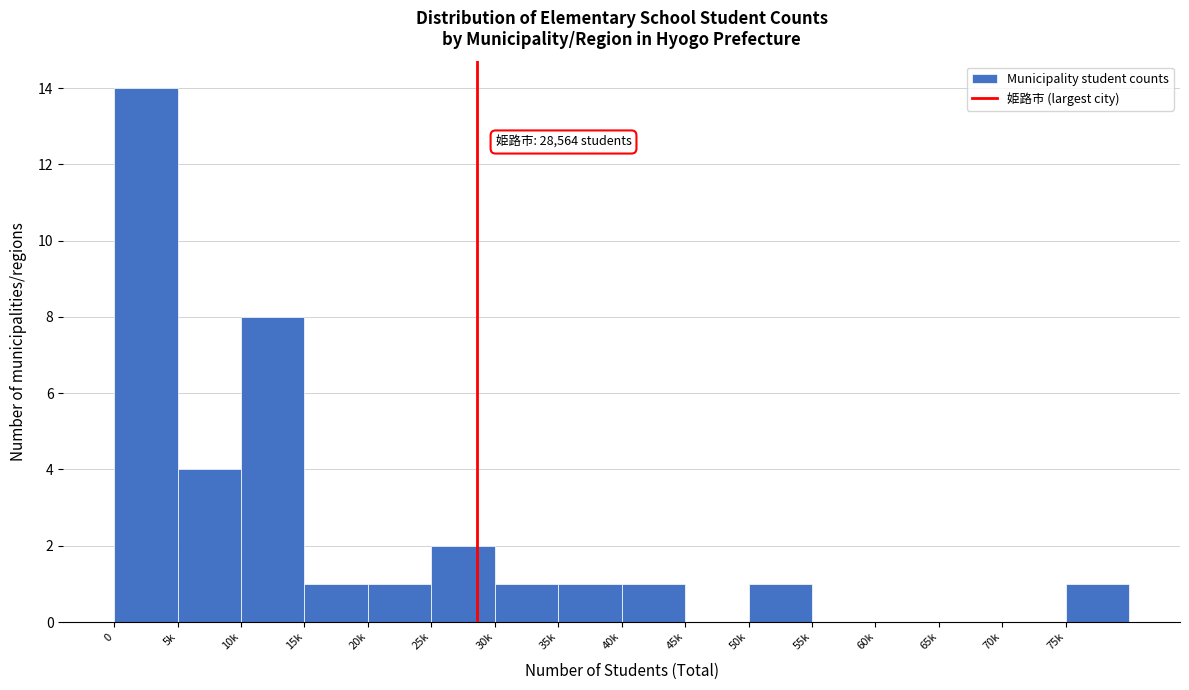

Reading right to left, list all the values displayed in this chart.

75k=1	70k=0	65k=0	60k=0	55k=0	50k=1	45k=0	40k=1	35k=1	30k=1	25k=2	20k=1	15k=1	10k=8	5k=4	0=14